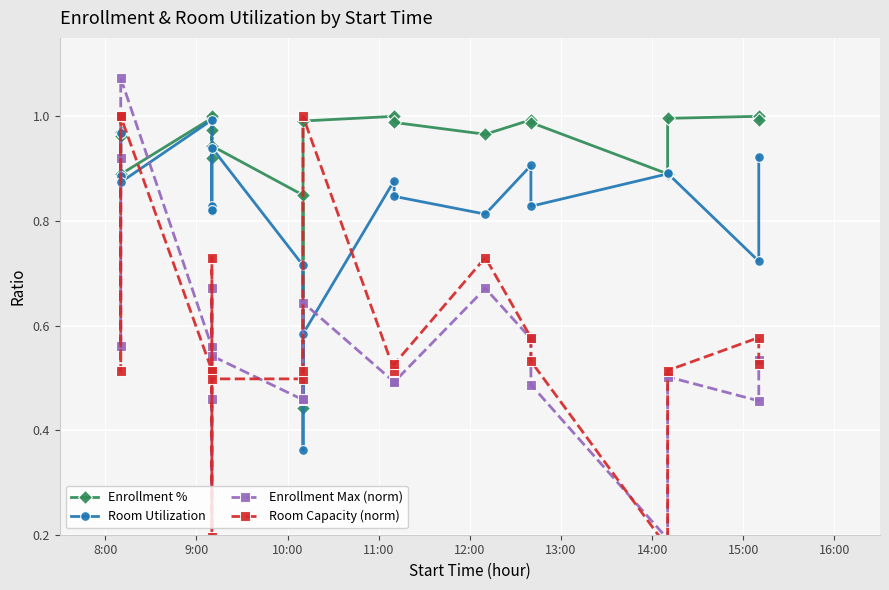

What is the label of the 4th point from the left?

11:00